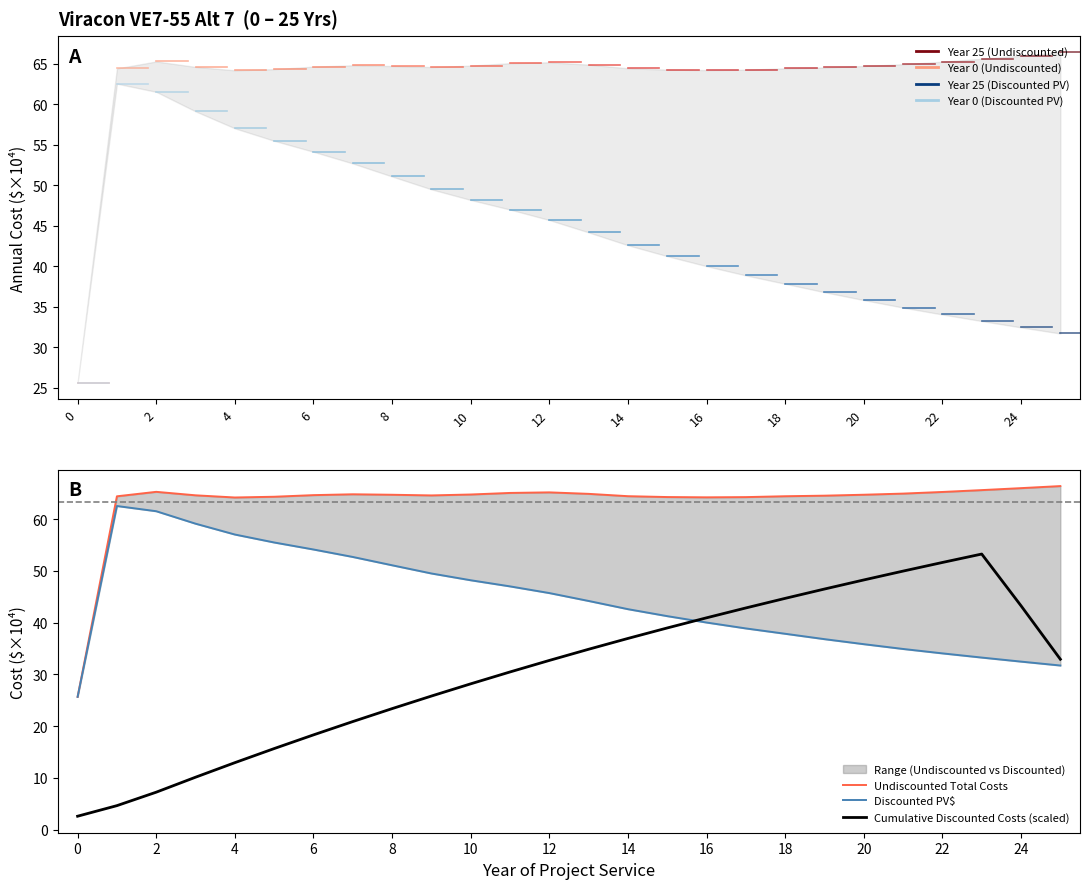

What is the lowest value of the Cumulative Discounted Costs (scaled) series?

2.6